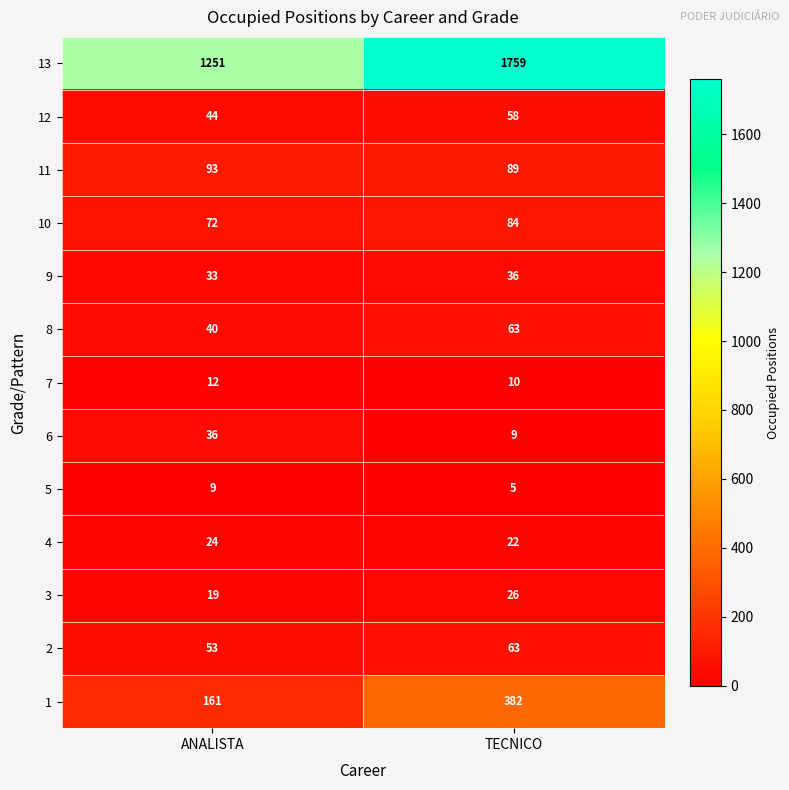

What is the approximate value of 12 at TECNICO?

58